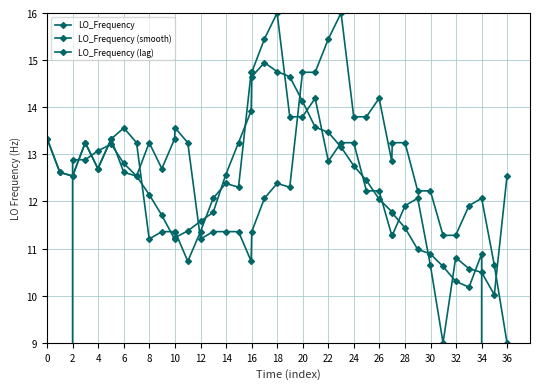

Which series has the largest total across all categories?

LO_Frequency (lag)